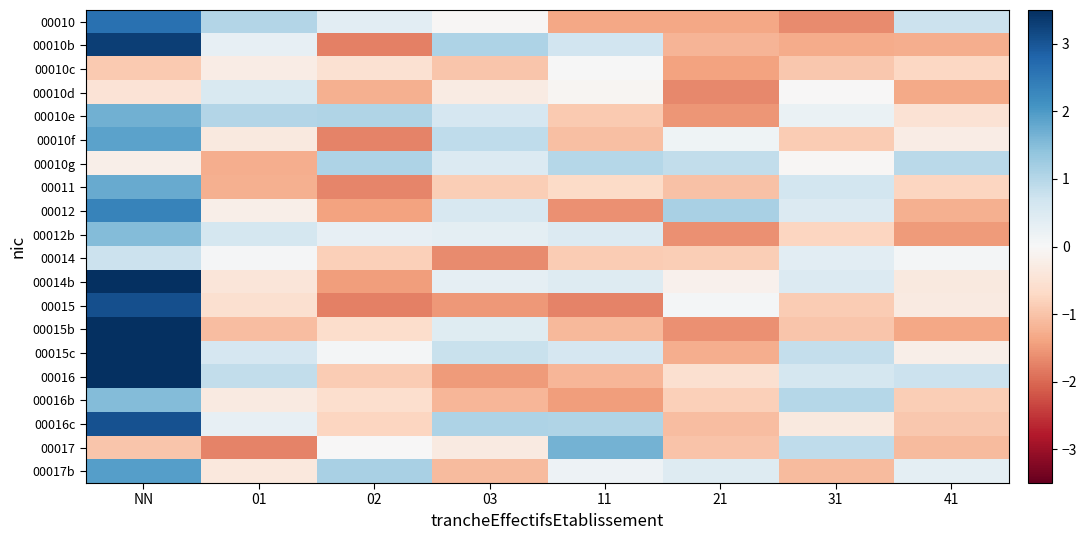

At which category is the sum across all series the highest?

NN